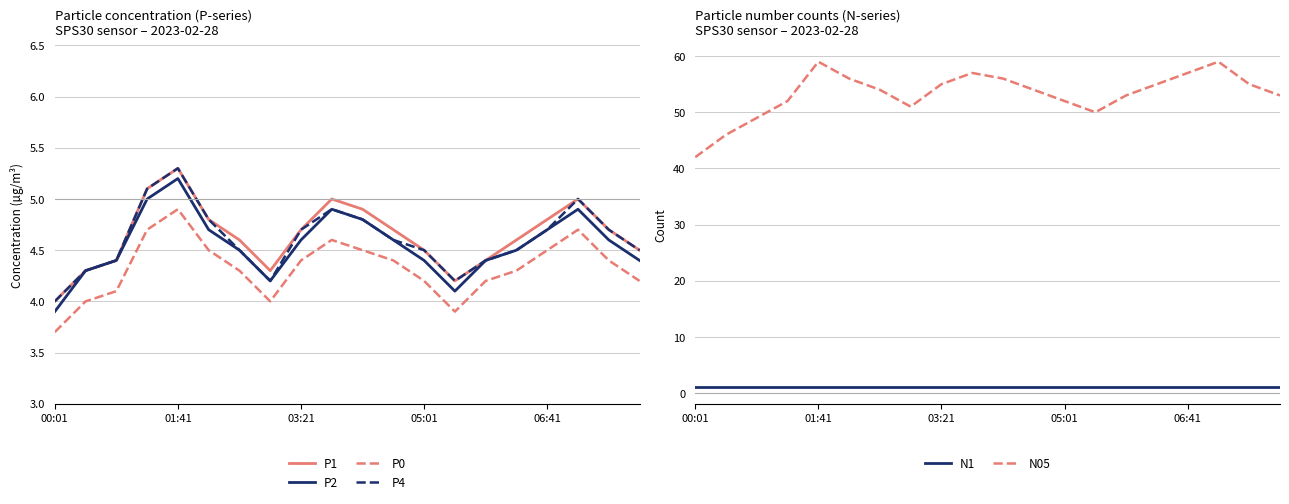

True or false: P1 and P0 cross at least once.

False